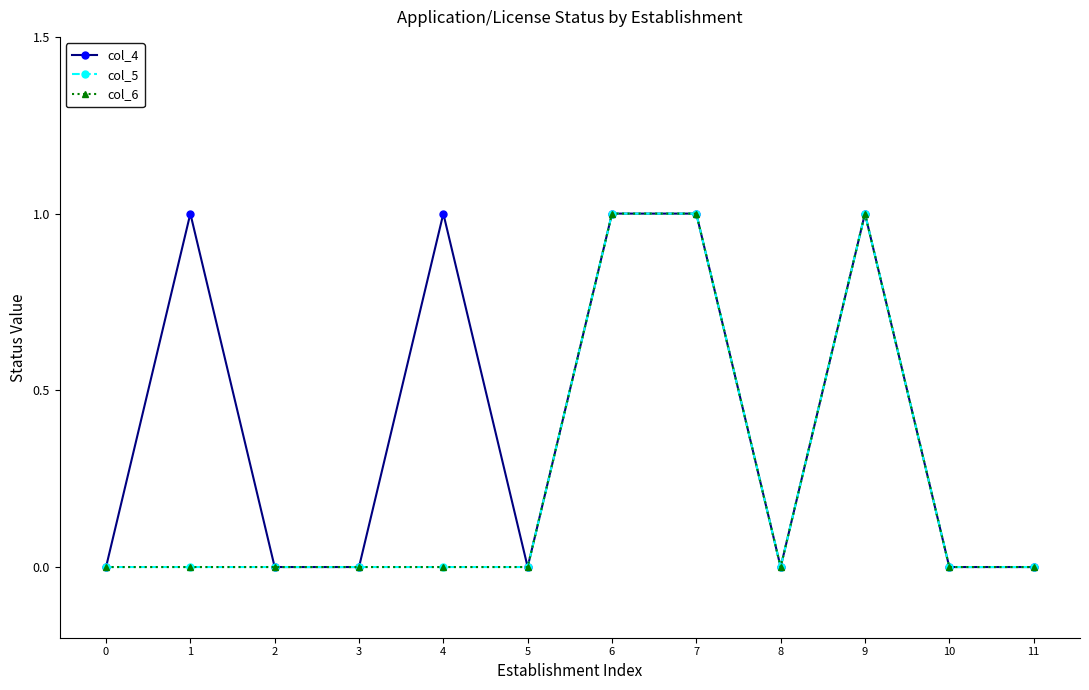

Which label corresponds to the largest value in the chart?

1